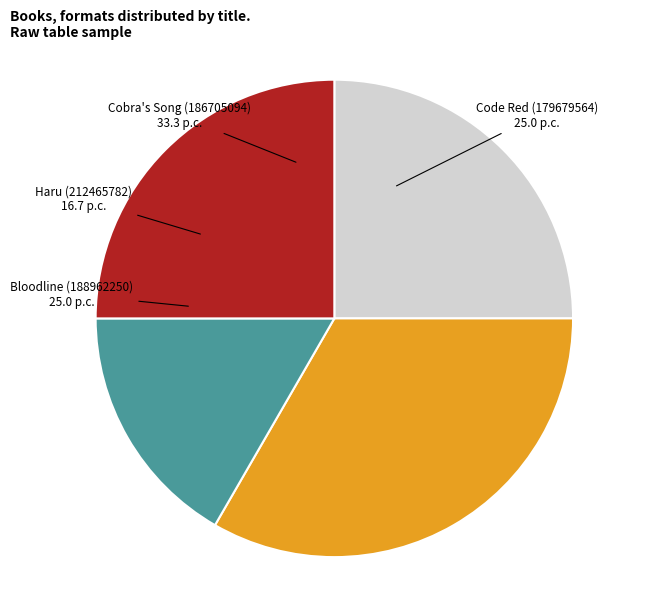

Does any single category account for the majority?

No